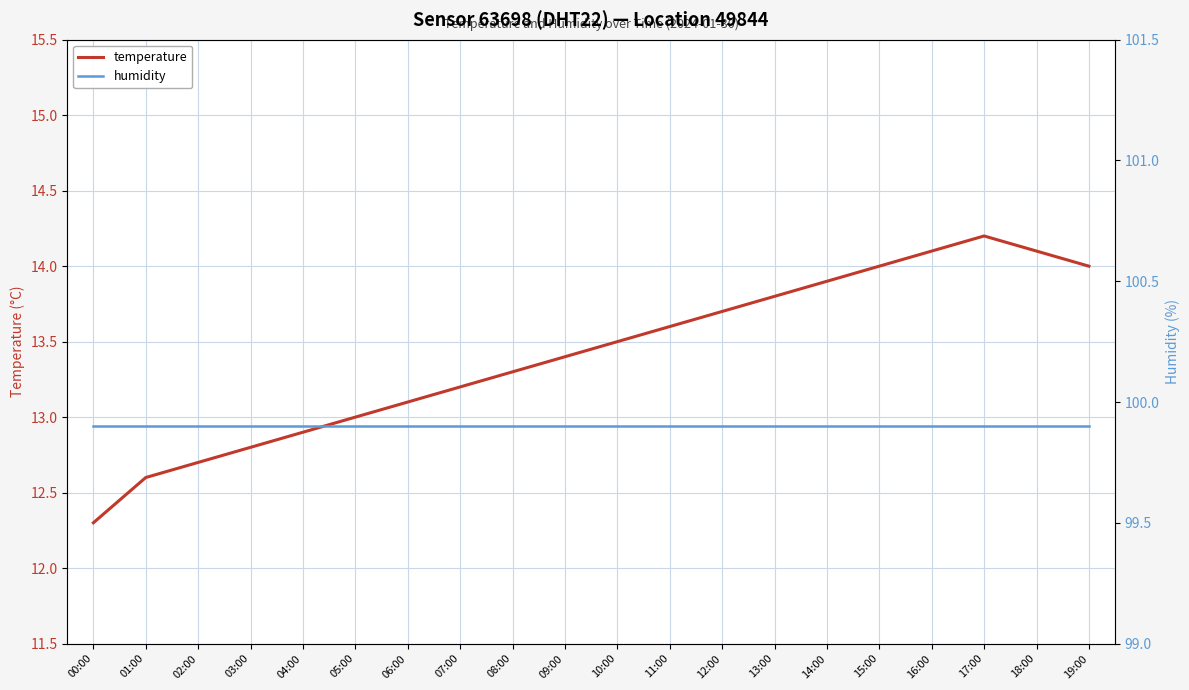

True or false: humidity and temperature cross at least once.

False